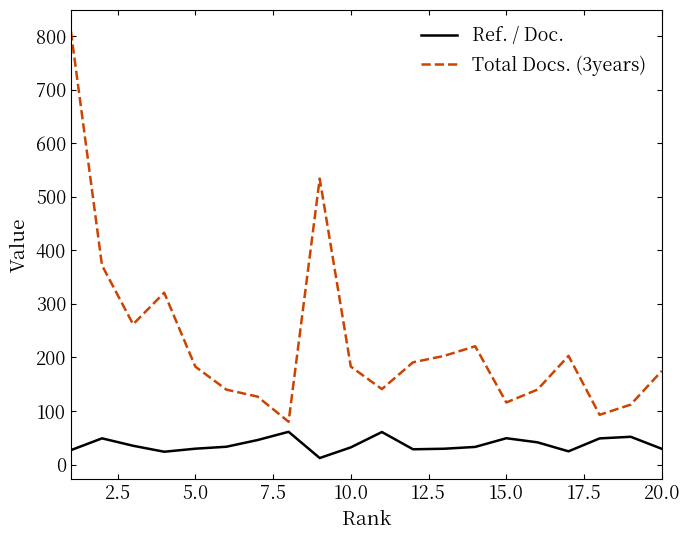

True or false: Ref. / Doc. has more than 0 points higher than both neighbors.

True